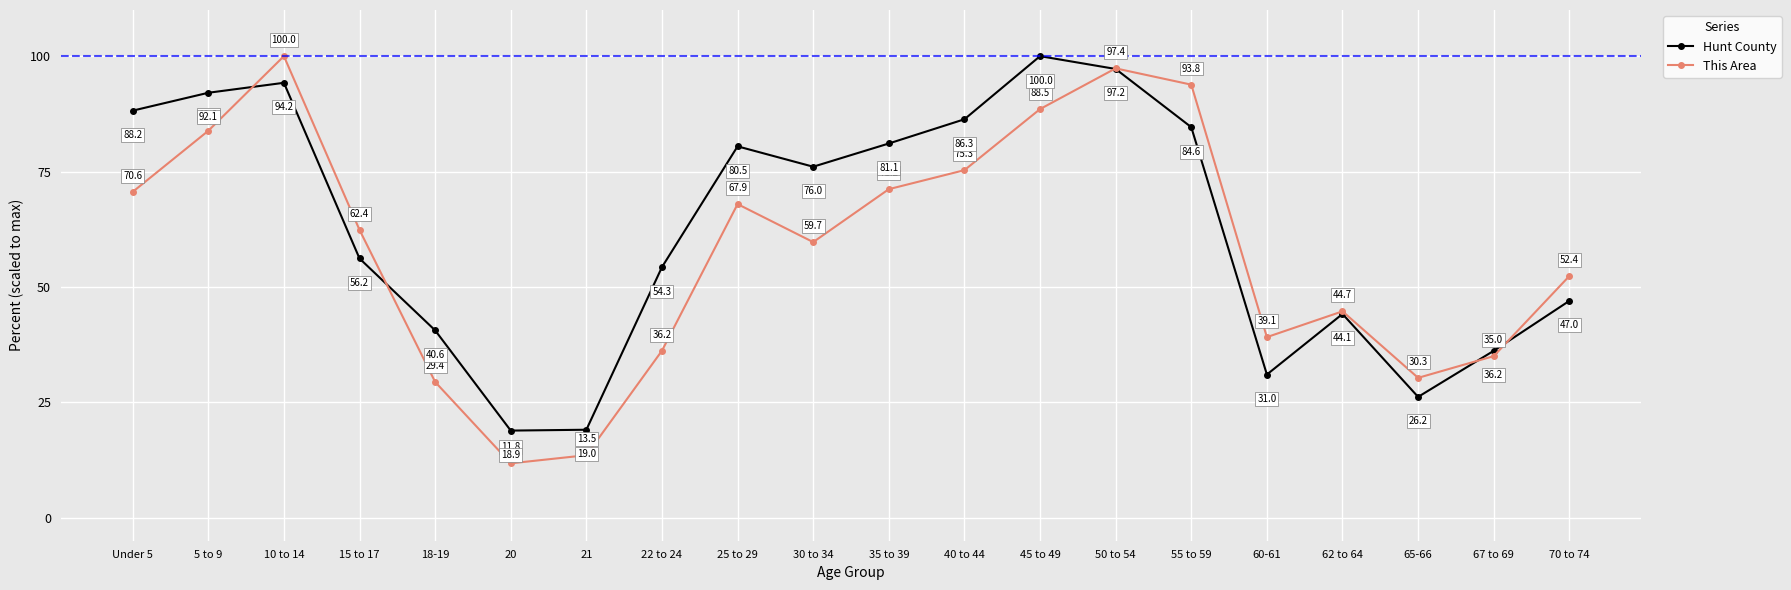

What is the total value across all series at Under 5?

158.8